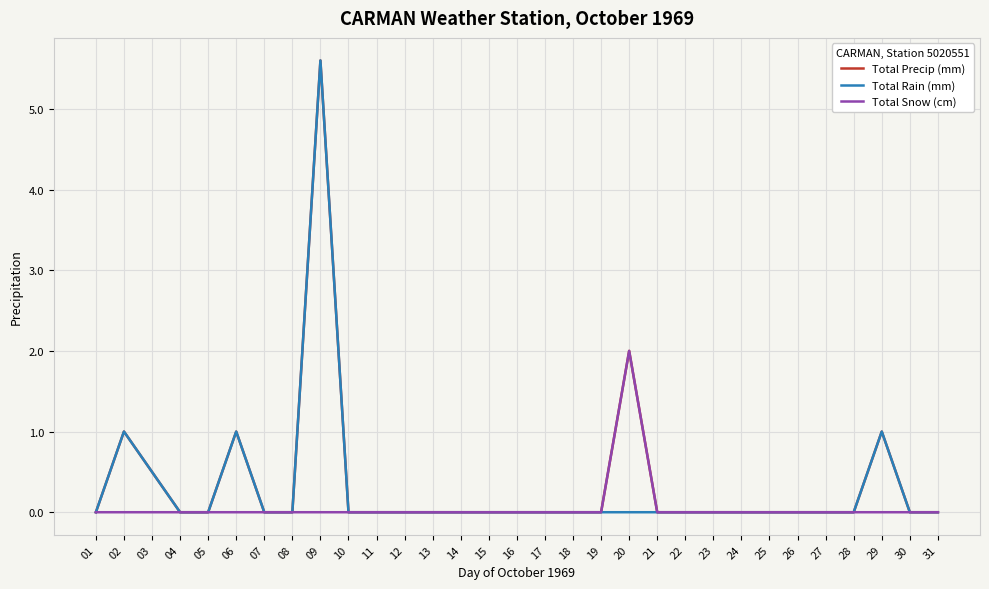

True or false: Total Precip (mm) has a value of 3.4 at 13.

False